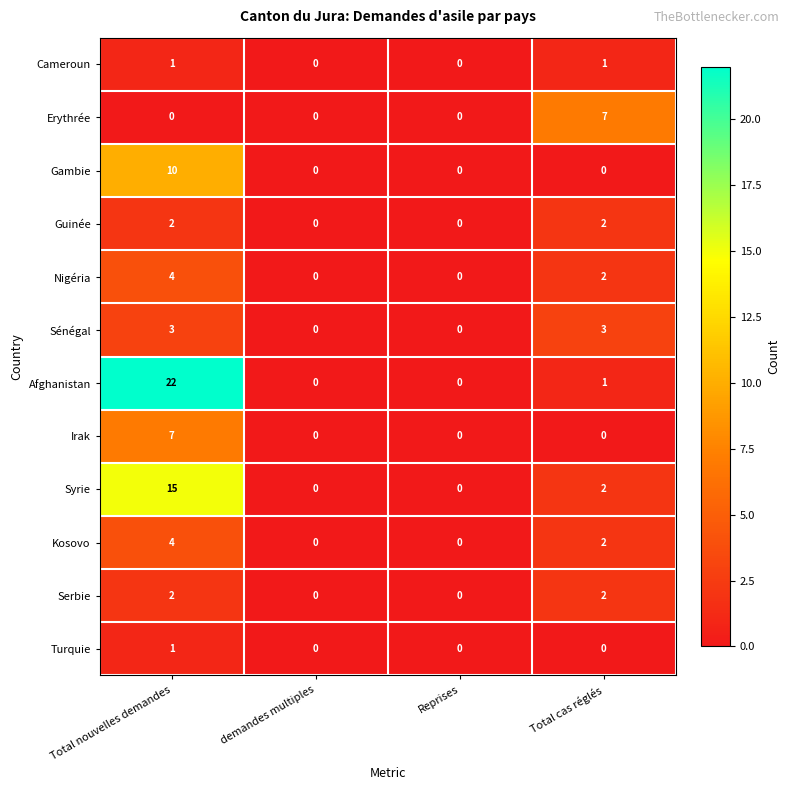

What is the sum of all Syrie values?

17